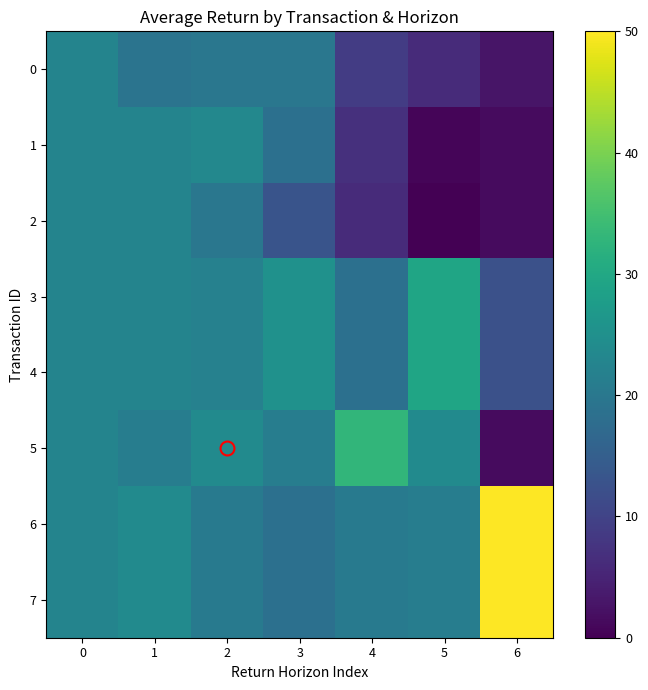

Which has a higher value, 3 or 4?

3